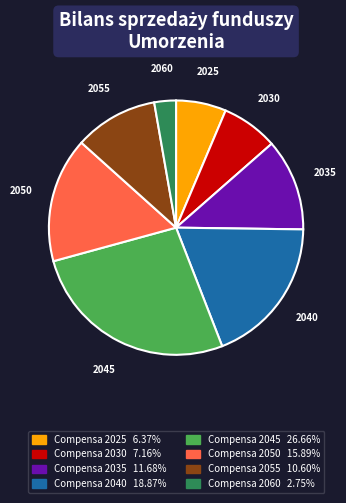

Count the number of slices in the pie.

8